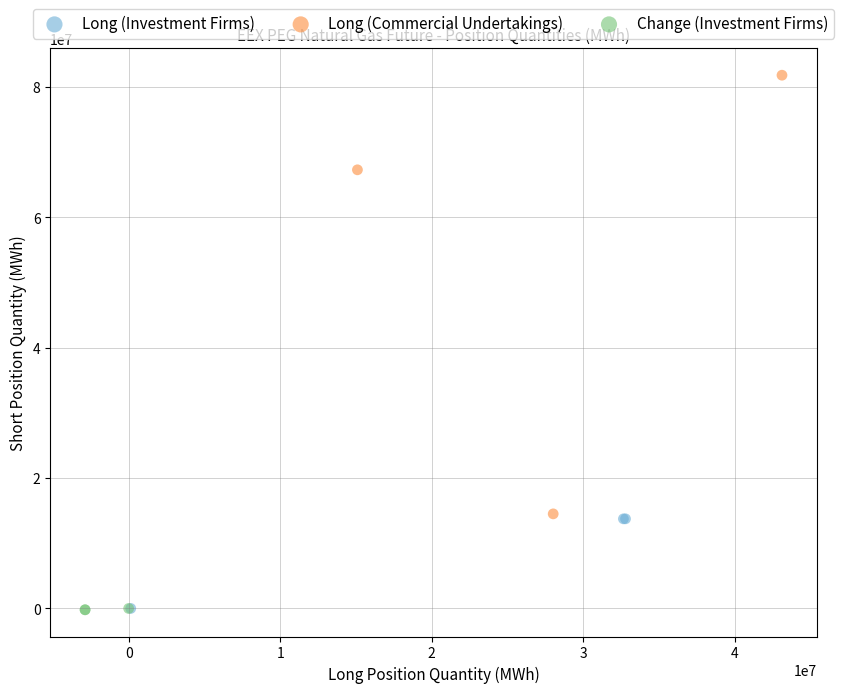

Which series has the largest Y range (max minus min)?

Long (Commercial Undertakings)